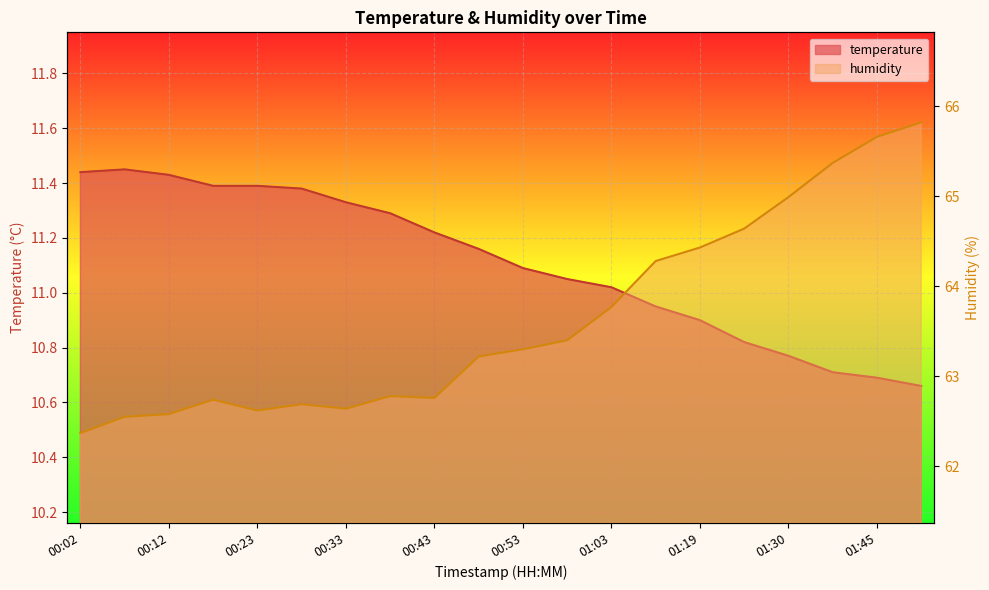

What is the value of the humidity point at the 11th from the left?

63.3